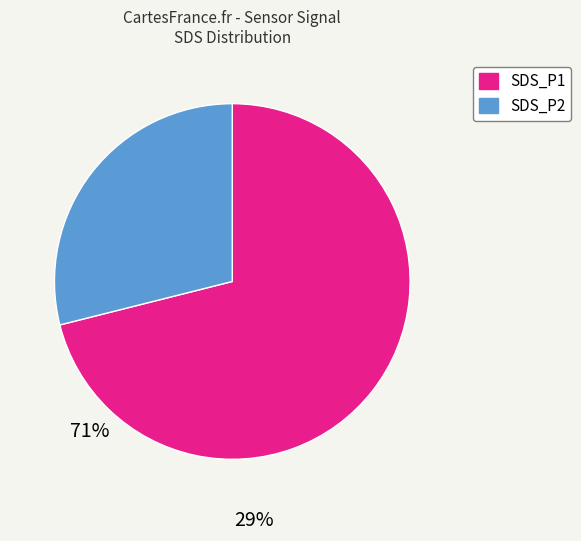

Between SDS_P1 and SDS_P2, which is larger?

SDS_P1